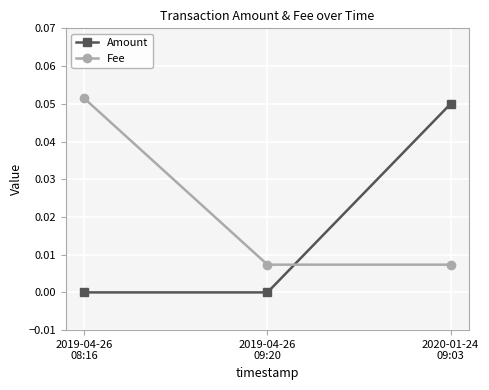

The value of Amount at 2019-04-26
09:20 is 0.0. True or false?

True